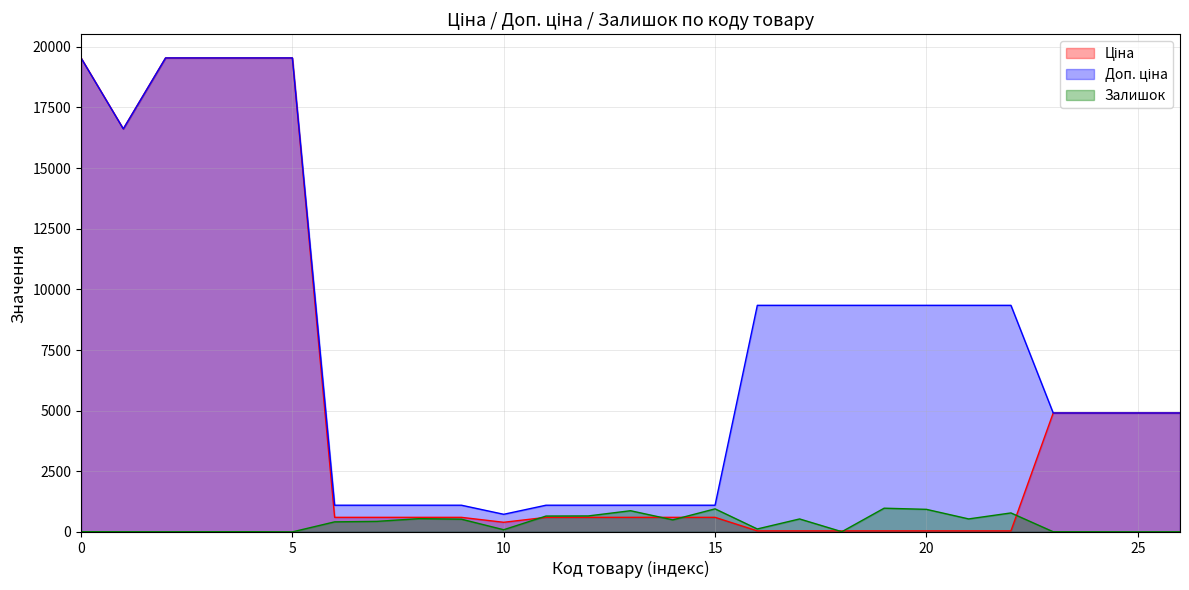

What is the difference between the Залишок values at 287302224 and 287302226?

3.0